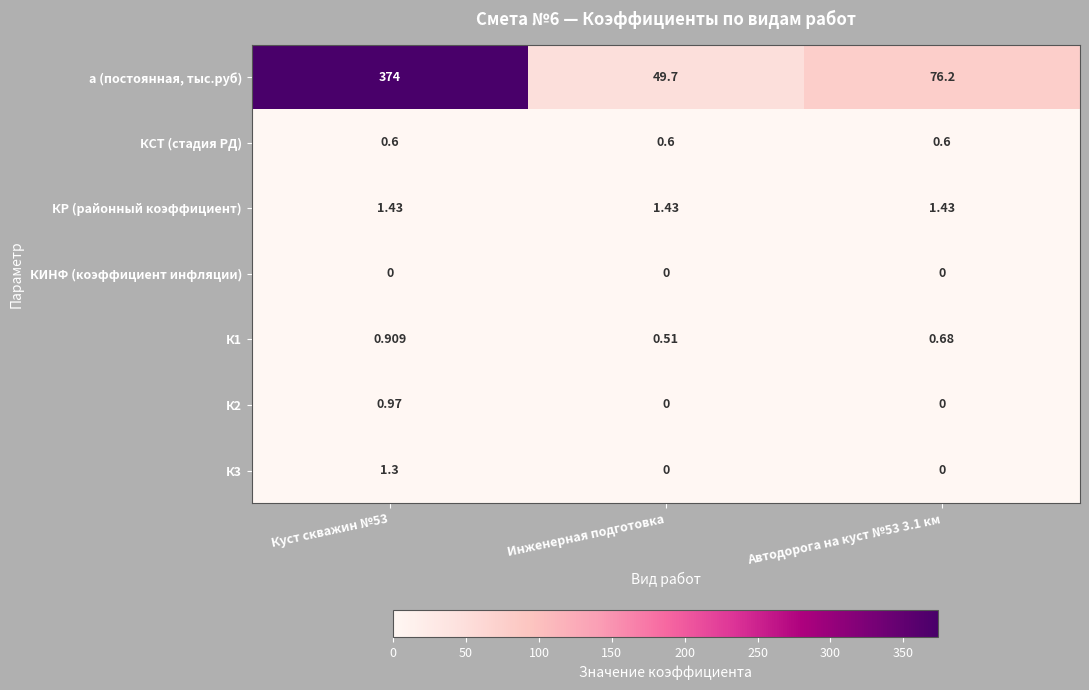

Which series has the largest total across all categories?

а (постоянная, тыс.руб)